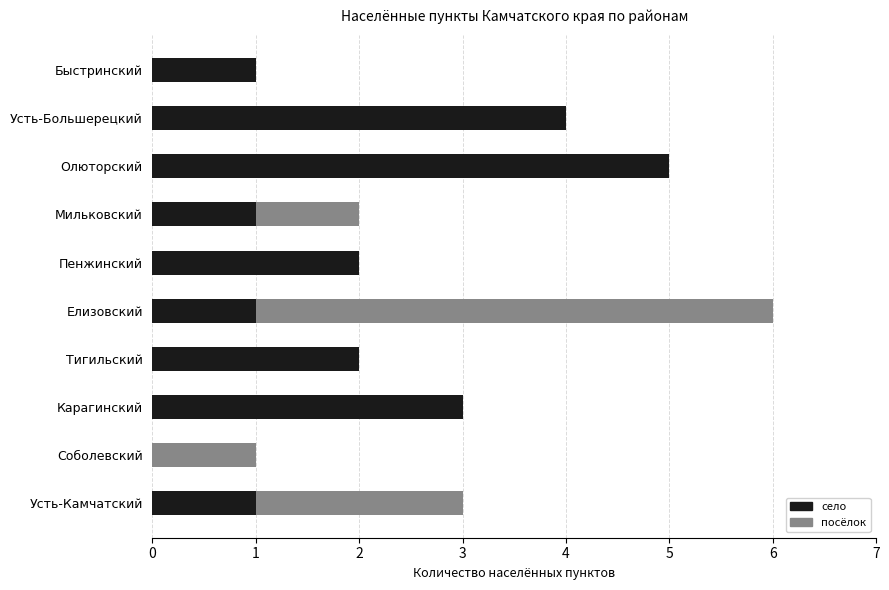

What is the sum of all село values?

20